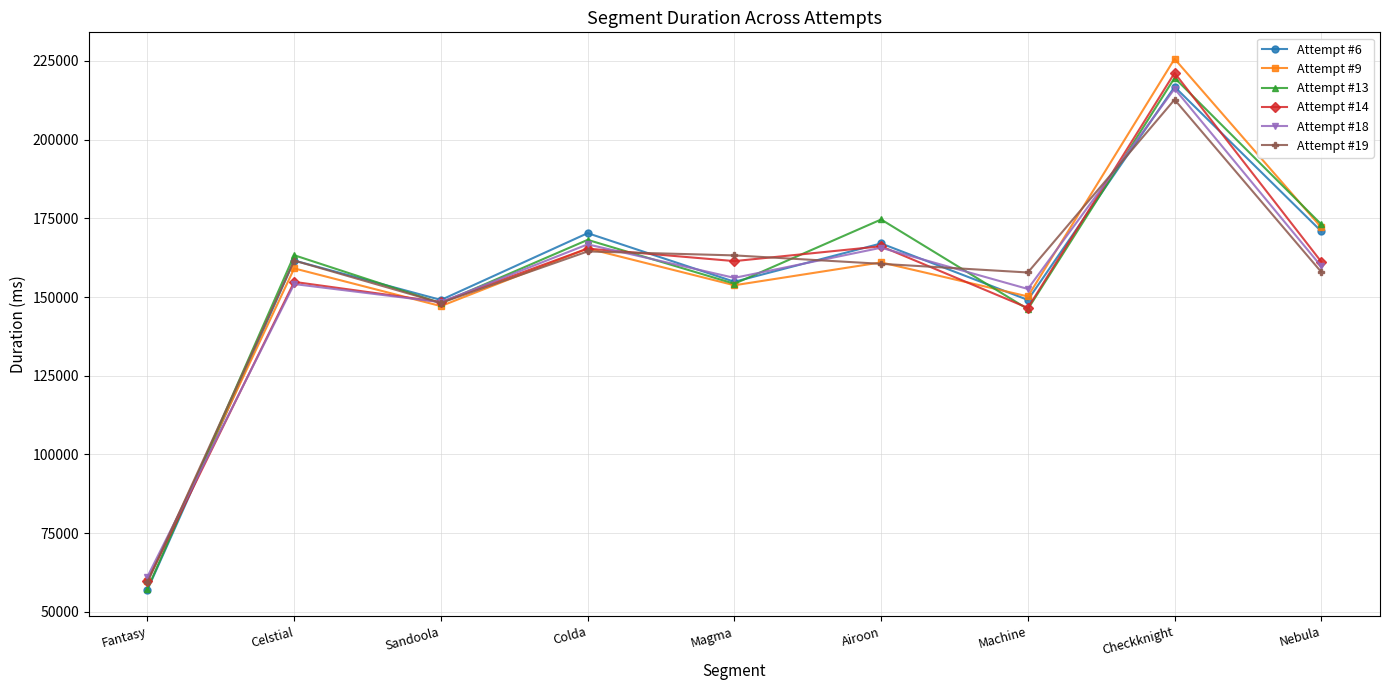

Where is the first local maximum for Attempt #9?

Celstial